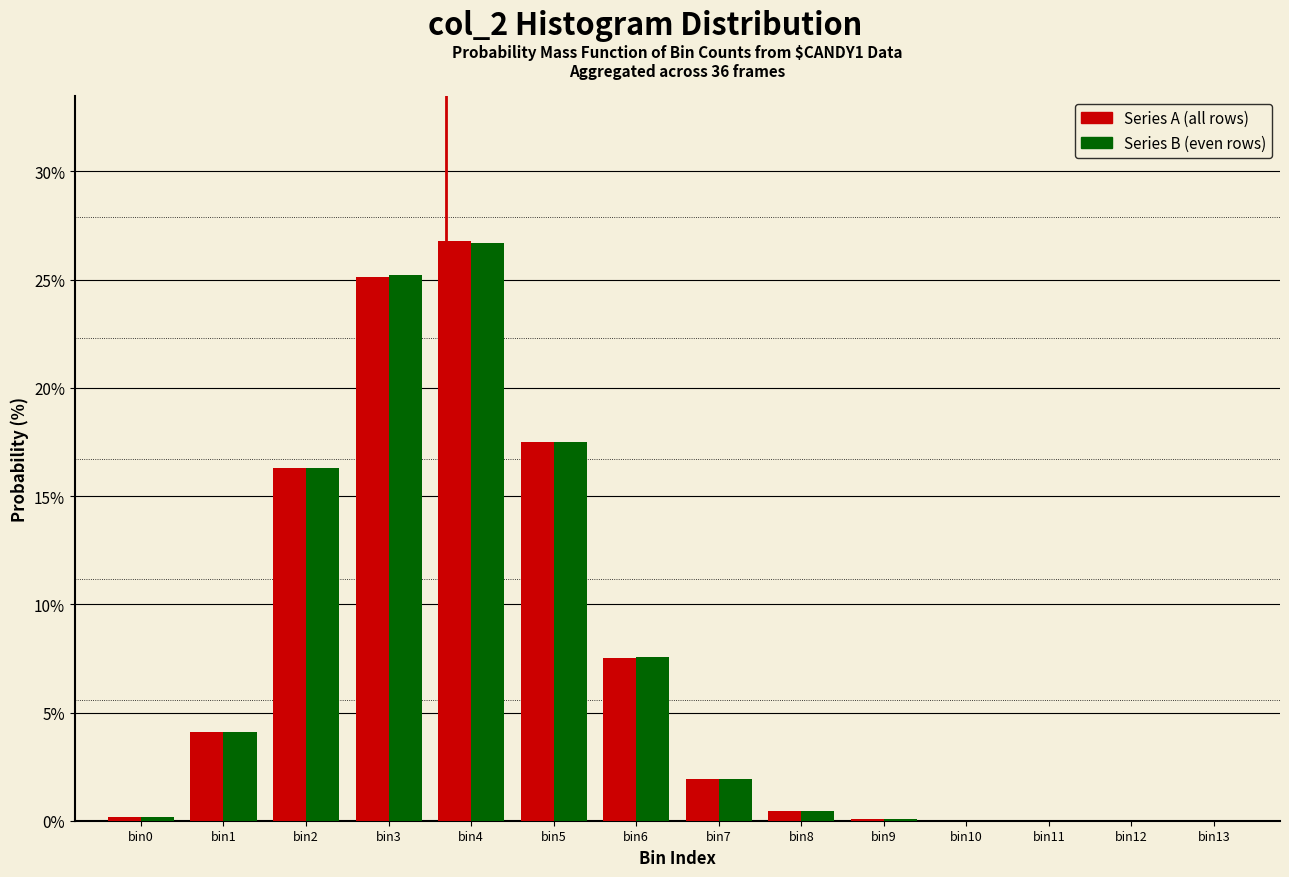

Which label corresponds to the largest value in the chart?

bin4